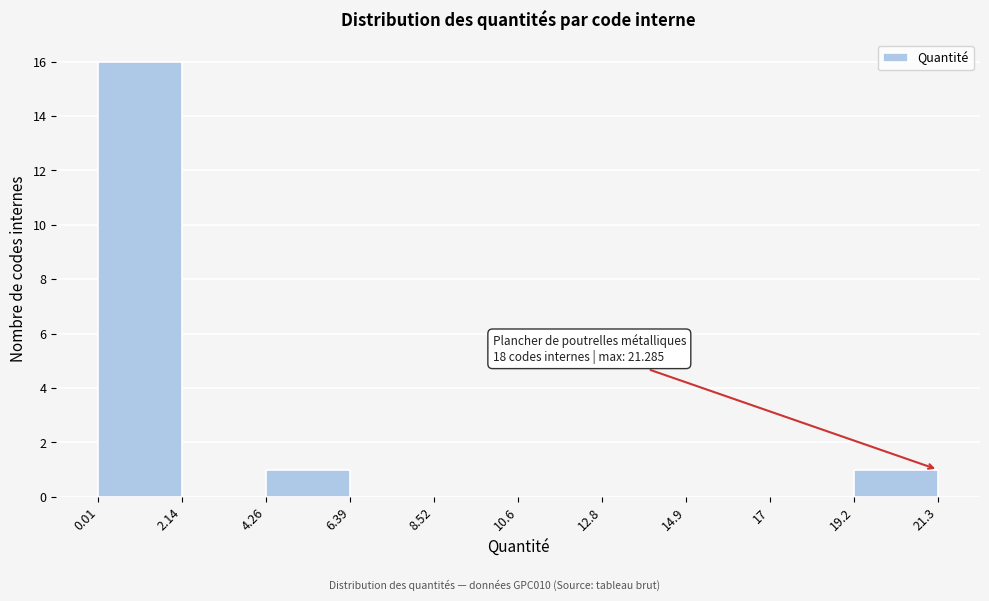

Over which range of the x-axis is the bar tallest?

0.01 to 2.14